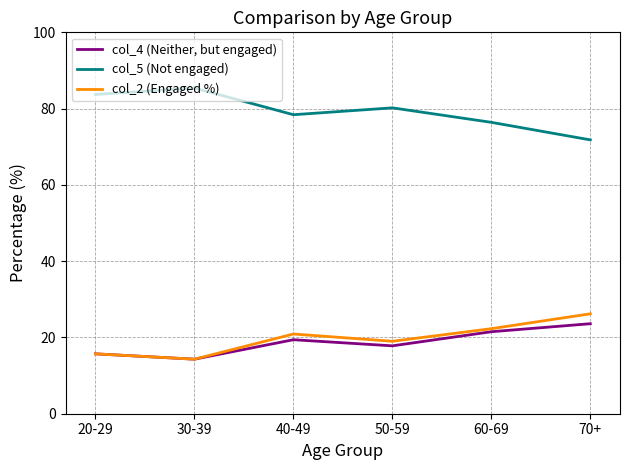

Which category has the lowest value in the col_5 (Not engaged) series?

70+